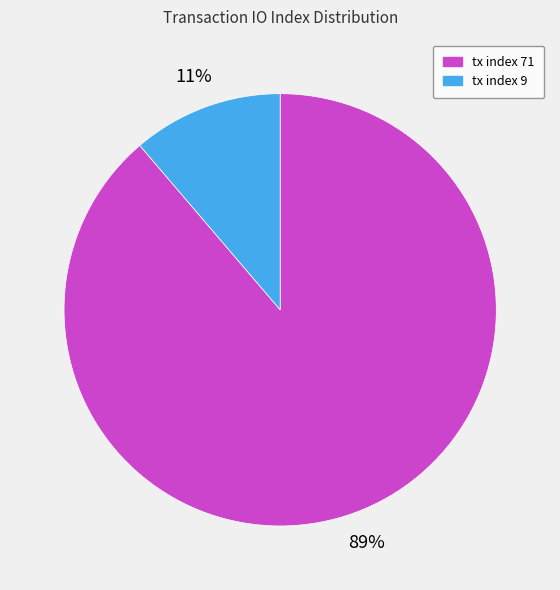

How many segments does this pie chart have?

2